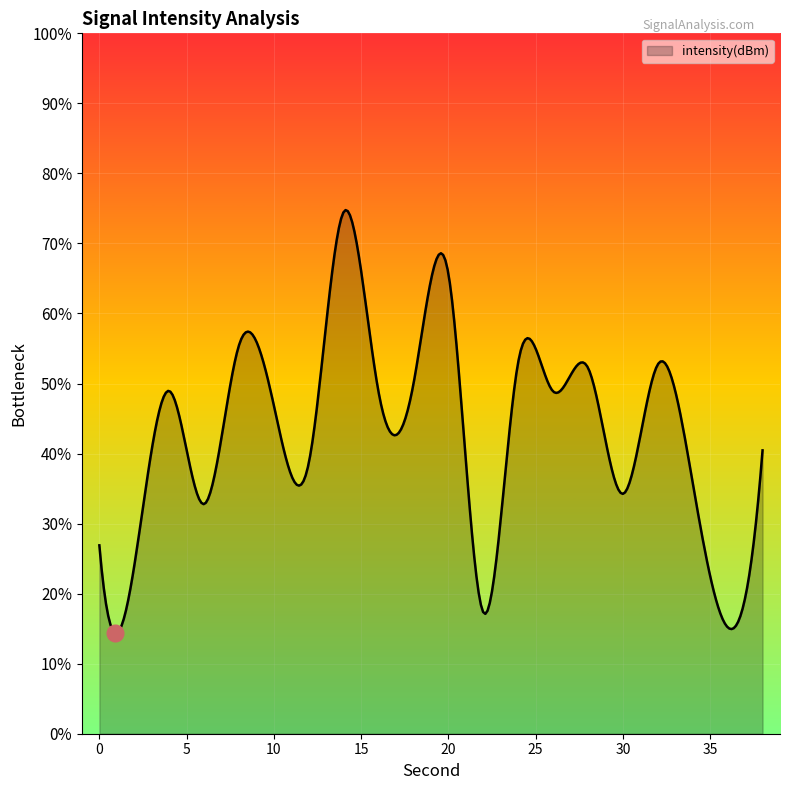

Between 22 and 34, which is larger?

34